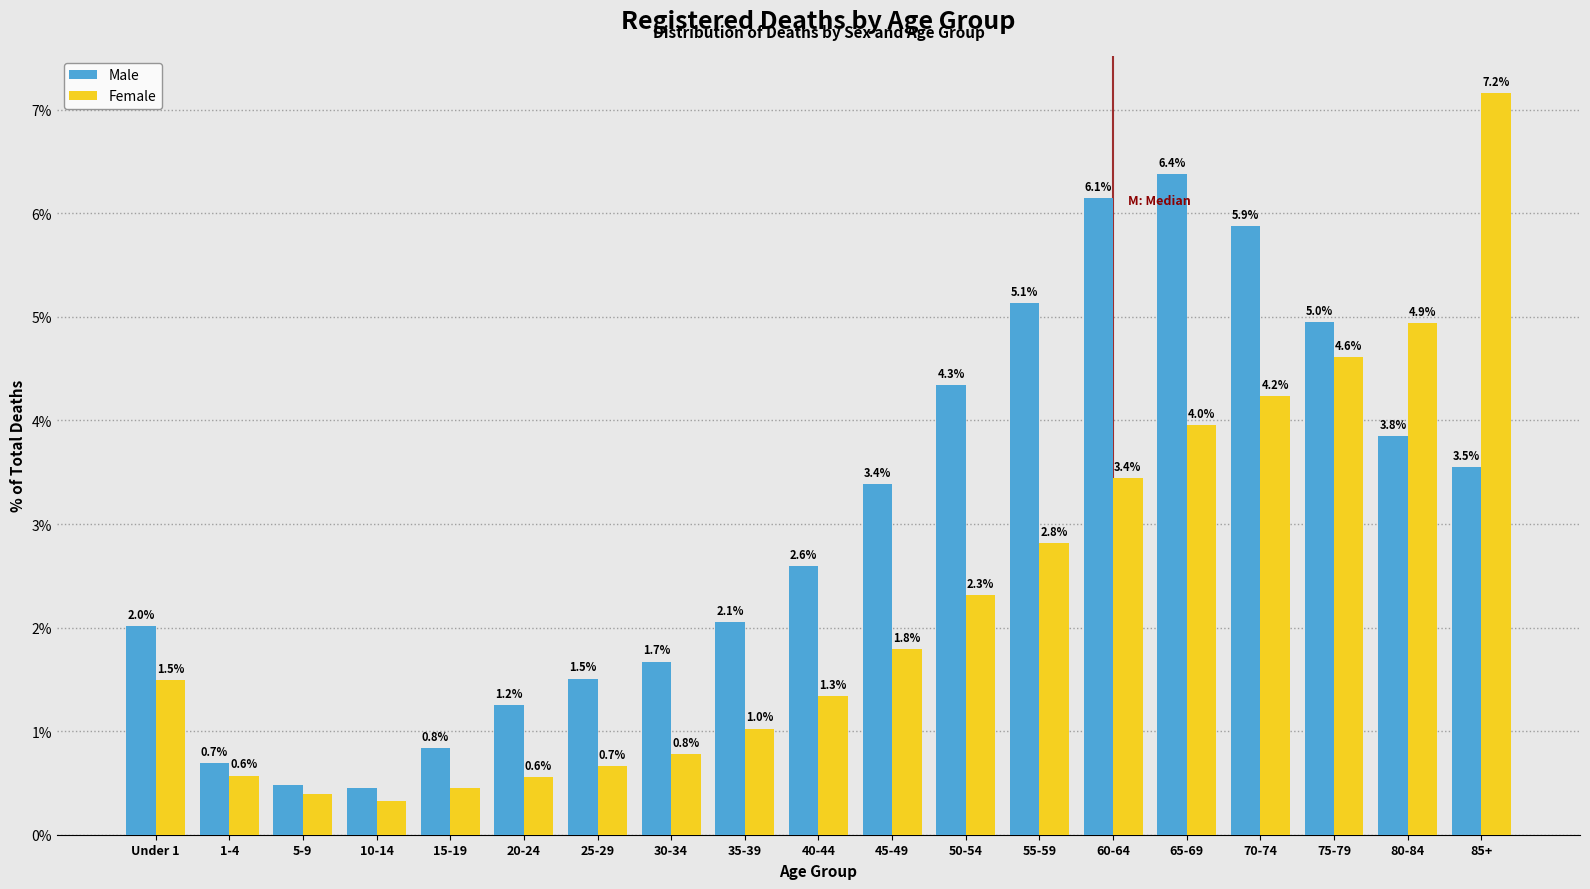

The Female series shows 1.6 at 55-59. True or false?

False